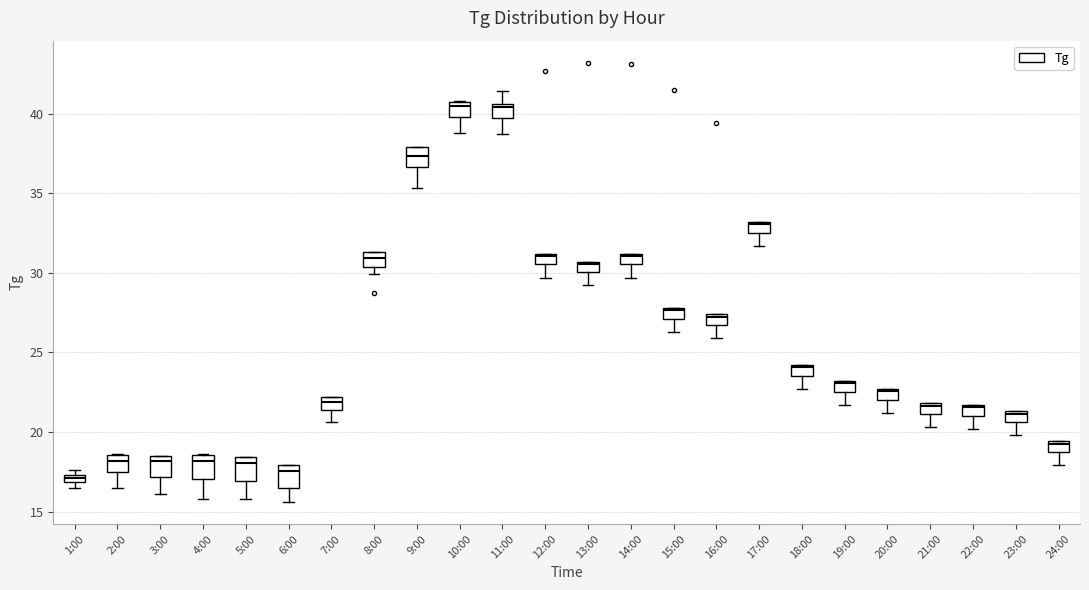

Where does the lower whisker of the box for 7:00 end on the y-axis? The values are not printed on the chart, so give them approximately, as read against the axis.

20.5